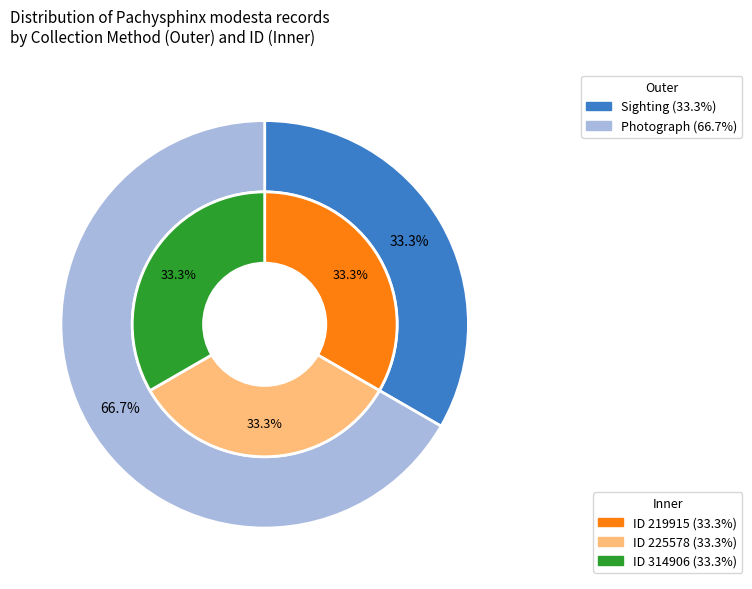

To the nearest percent, what percentage of the pie is 219915?

33%